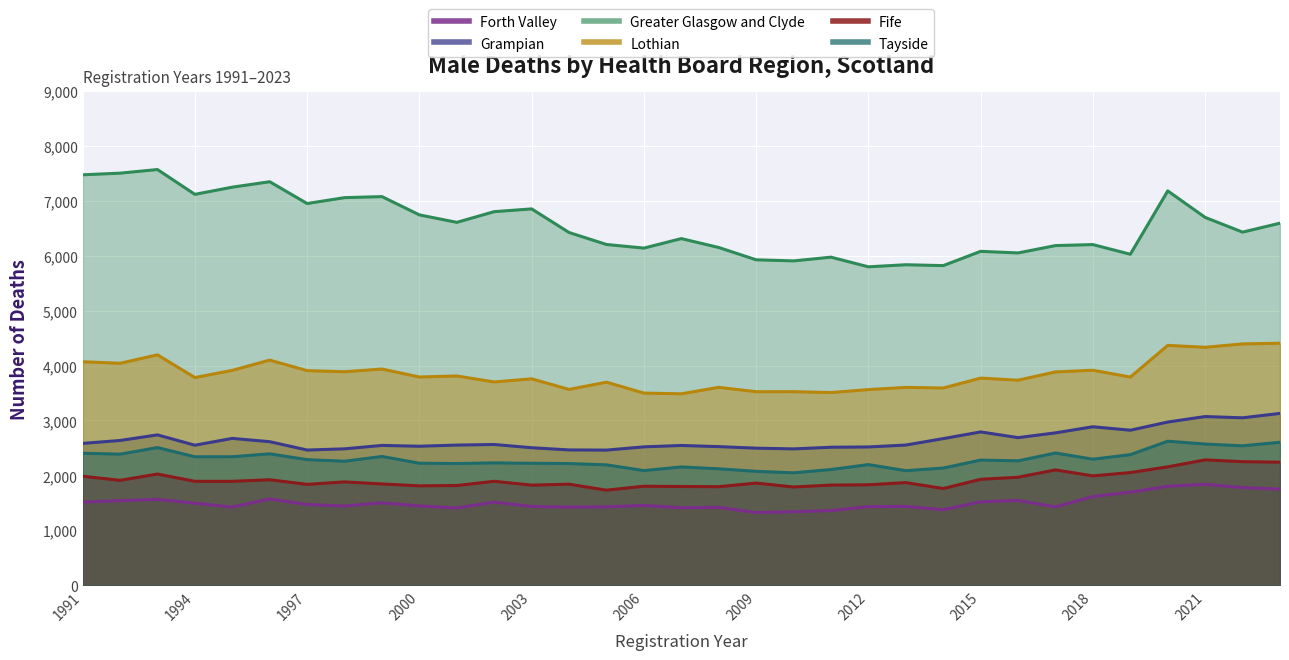

Which series has the widest spread of values?

Greater Glasgow and Clyde